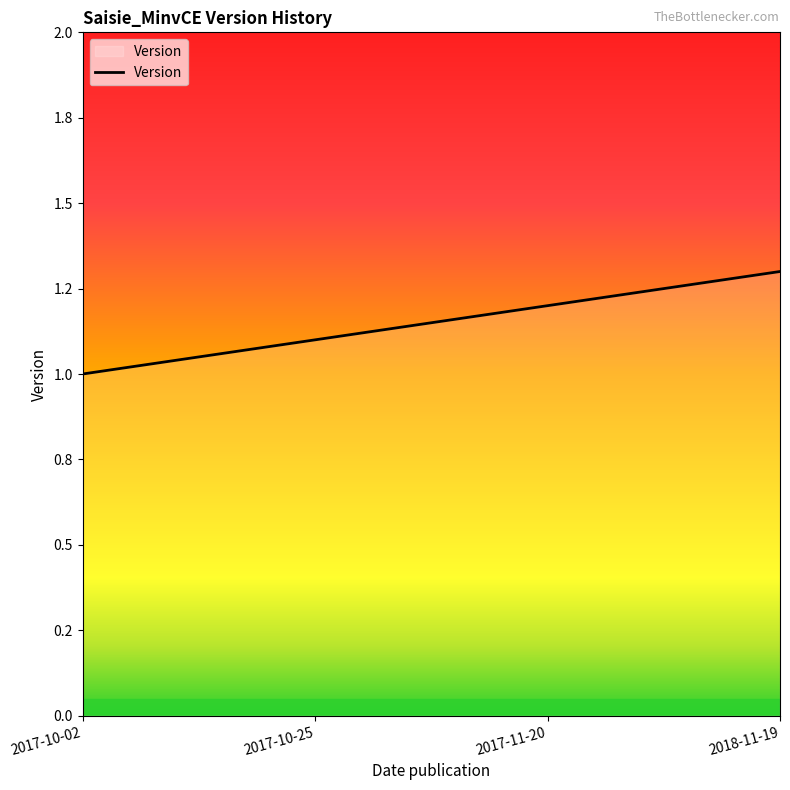

At which label is the value closest to 1?

2017-10-02